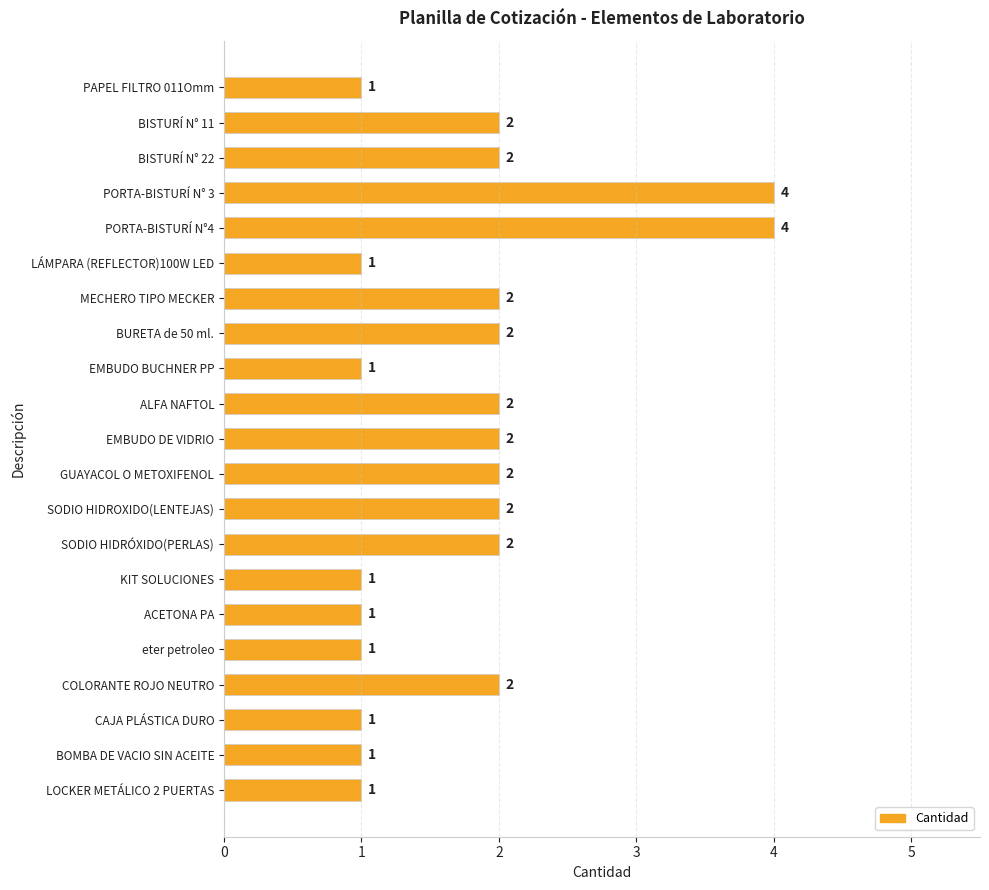

Count the number of categories in the chart.

21